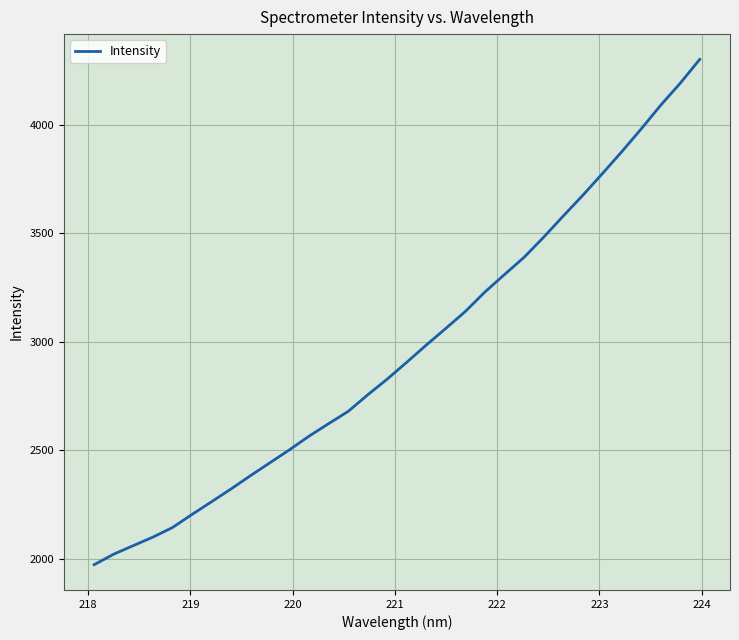

What is the minimum value shown in the chart?

1971.8